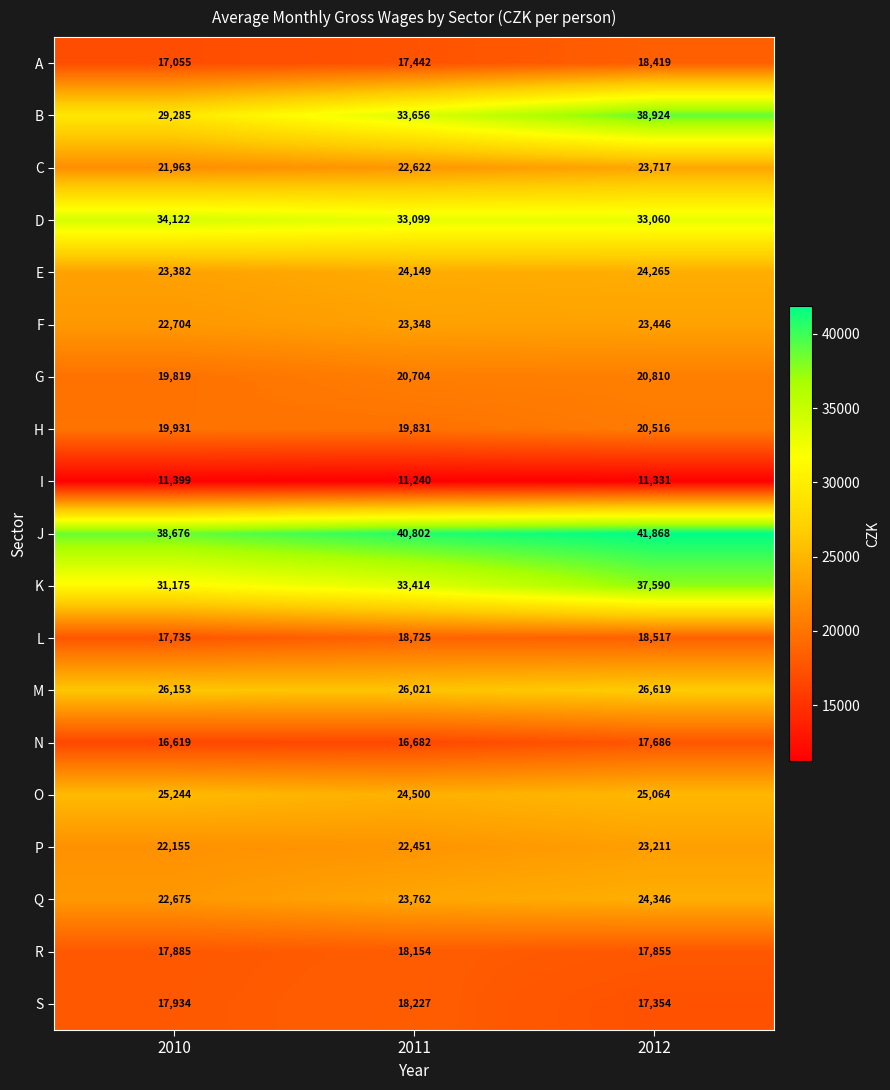

What is the total value across all series at 2011?

448829